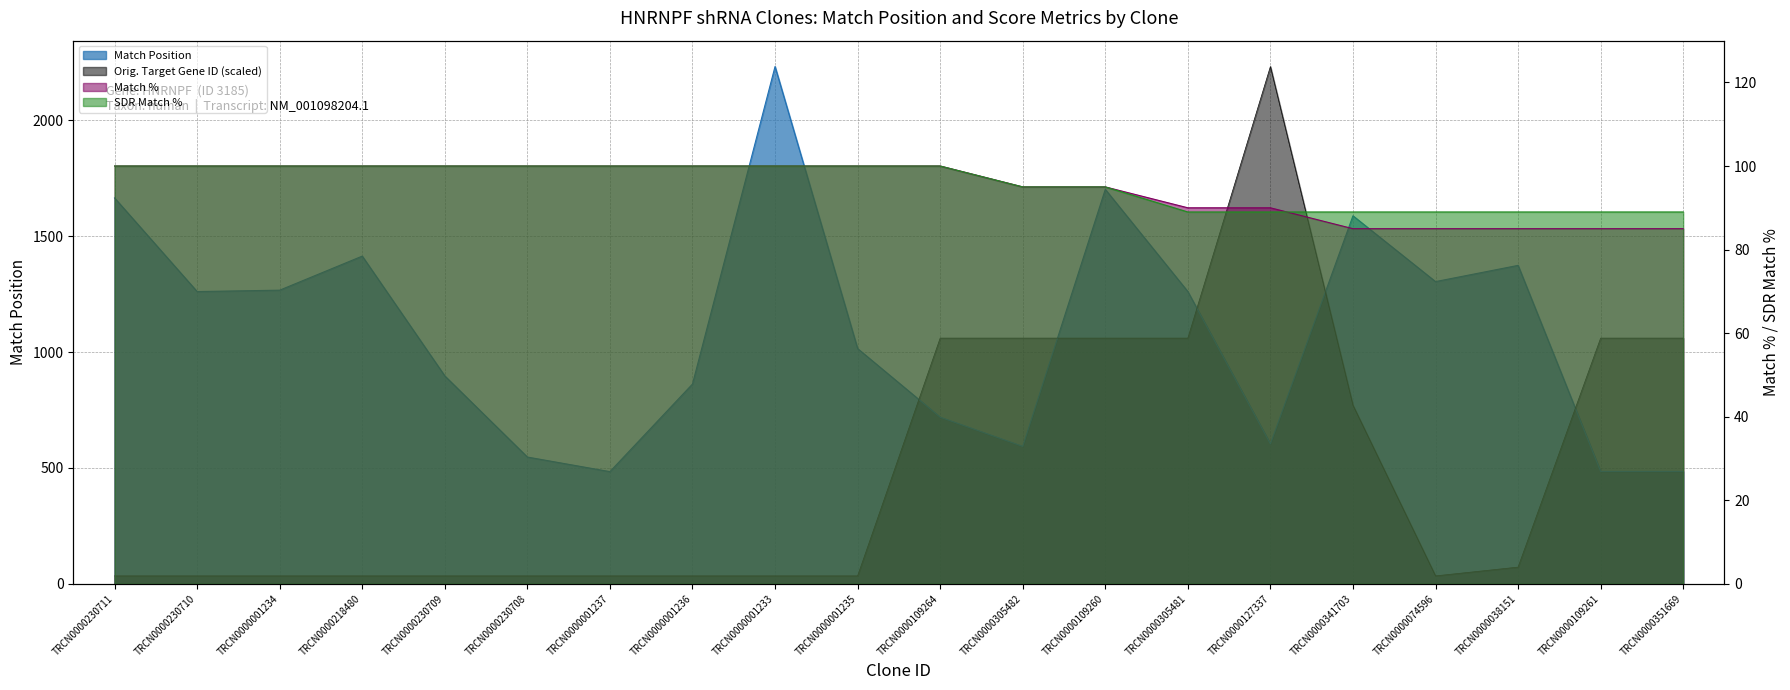

Does the chart have visible grid lines?

Yes